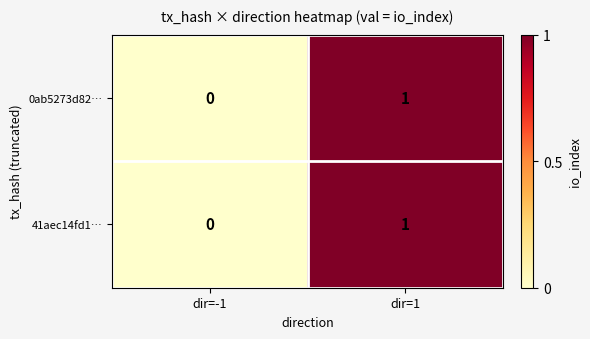

Reading left to right, list all the values displayed in this chart.

0ab5273d82…: 0	1
41aec14fd1…: 0	1